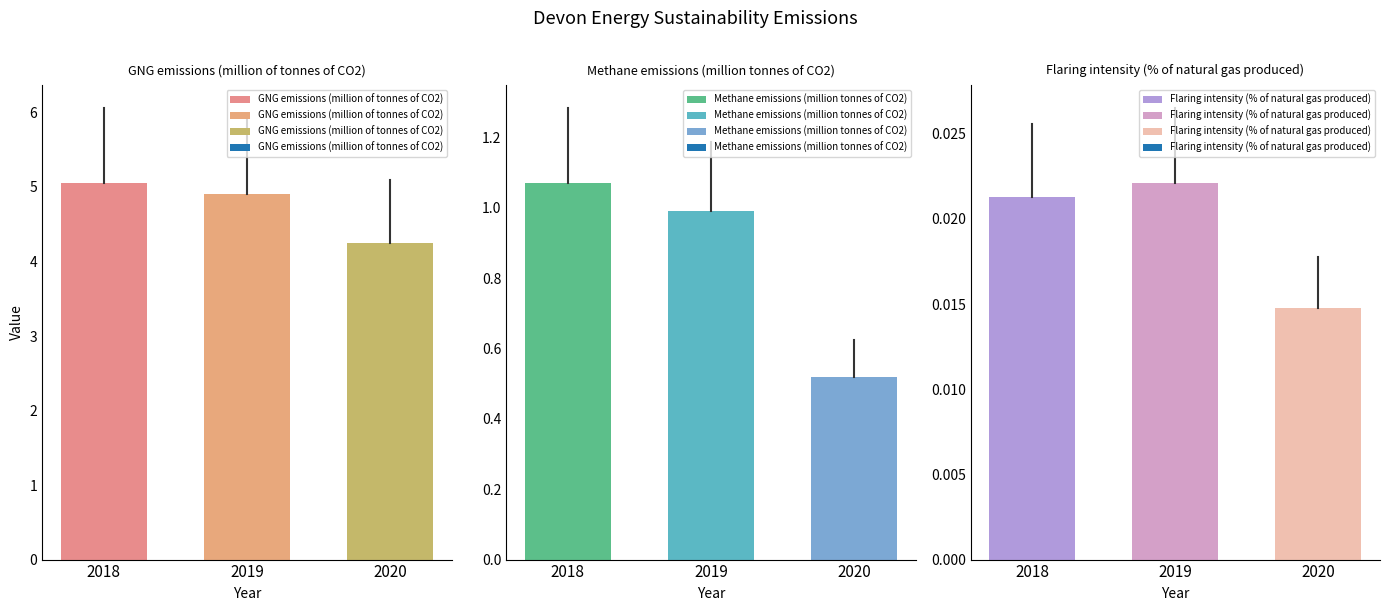

At which category is the sum across all series the highest?

2018